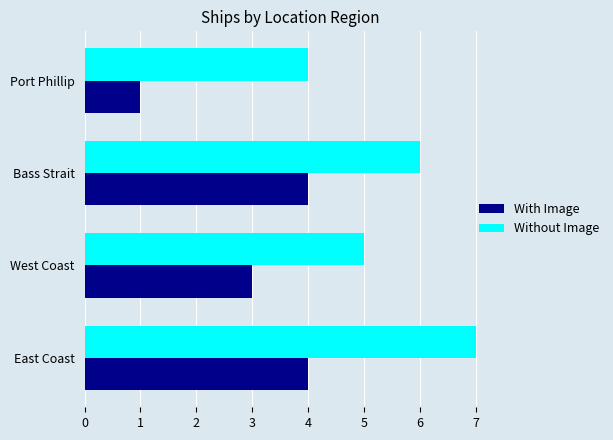

At which label is Without Image closest to 5?

West Coast